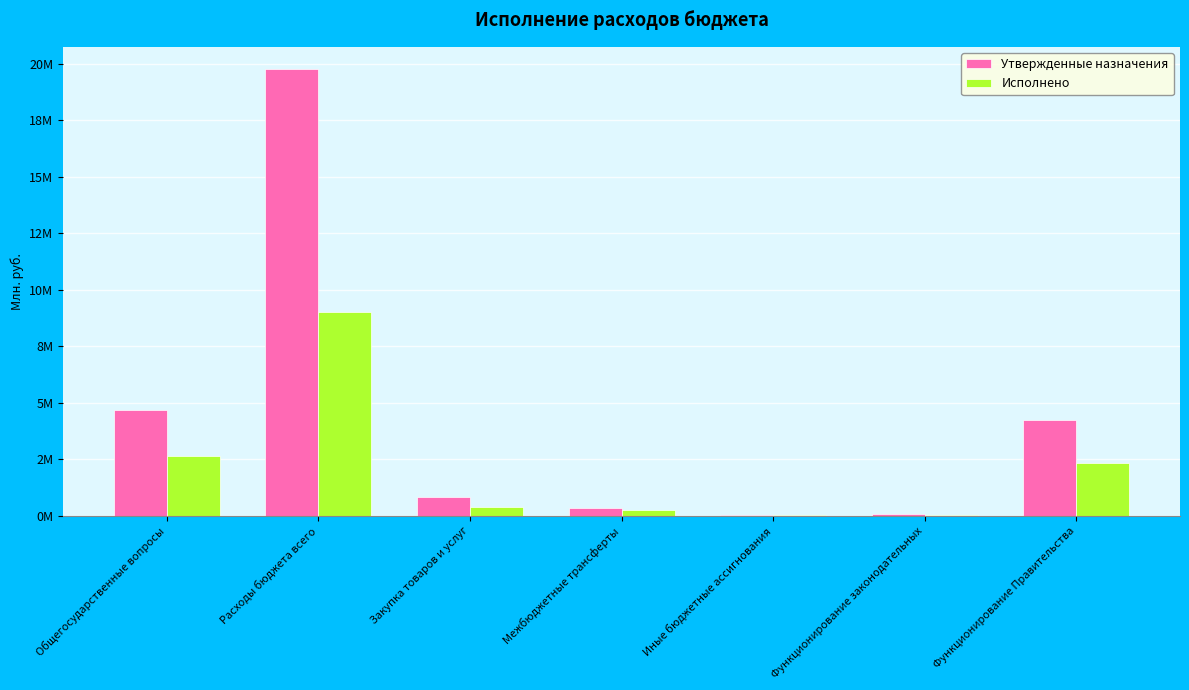

Is the value of Утвержденные назначения at Закупка товаров и услуг greater than the value of Исполнено at Межбюджетные трансферты?

Yes